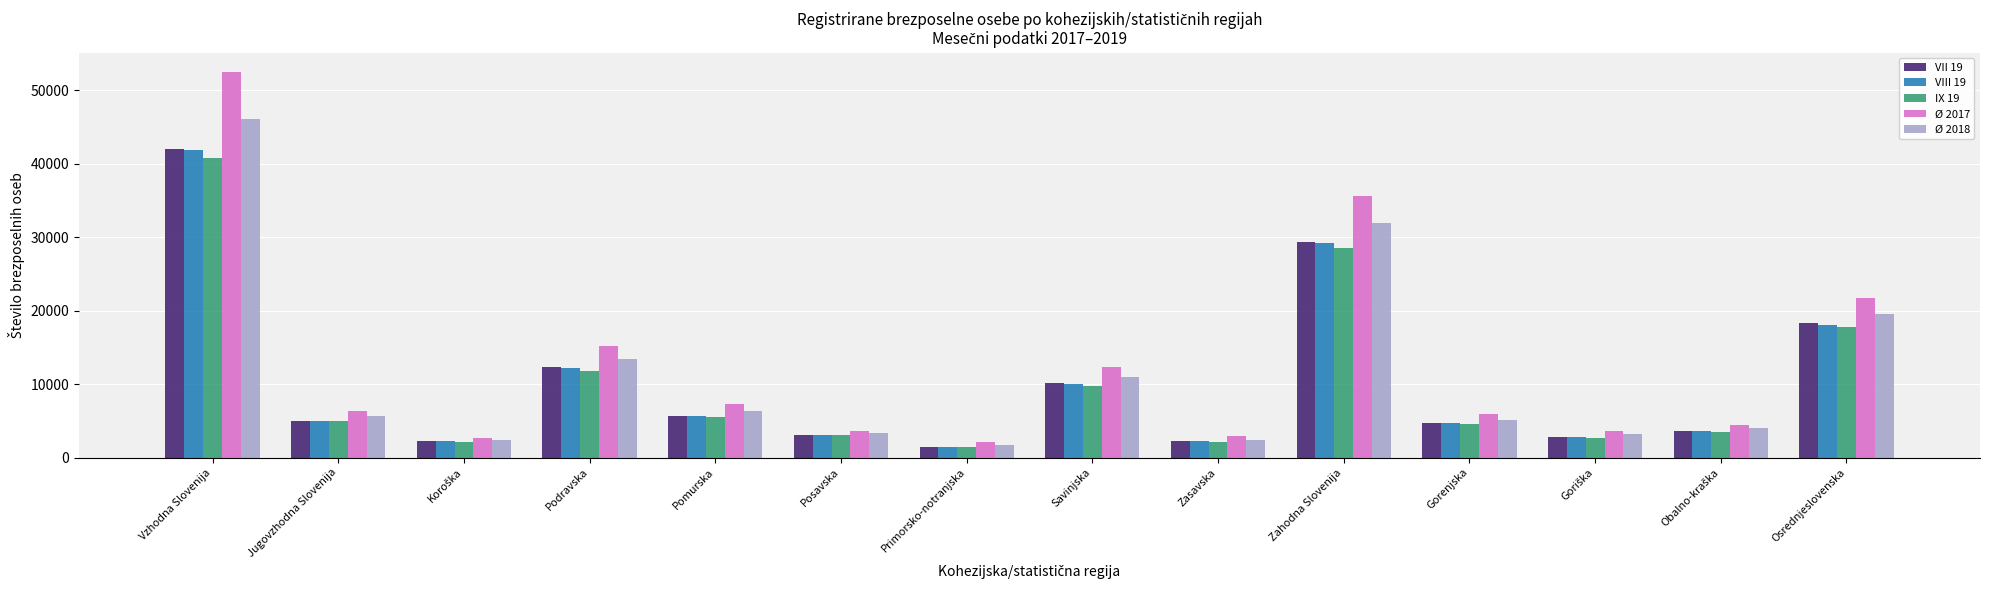

What is the total value across all series at Zasavska?

11843.5